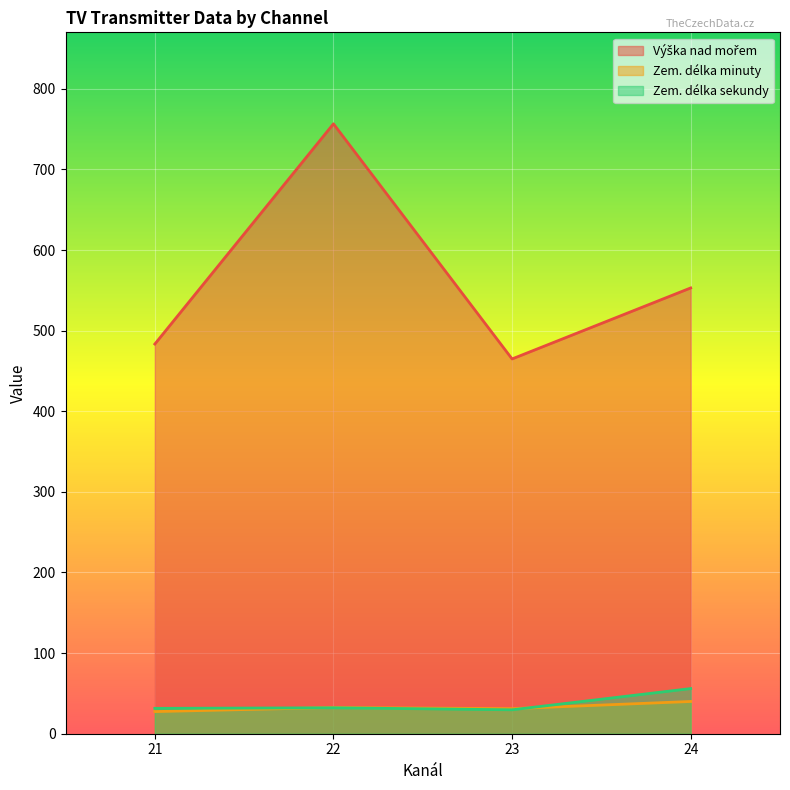

At which category is the sum across all series the highest?

22